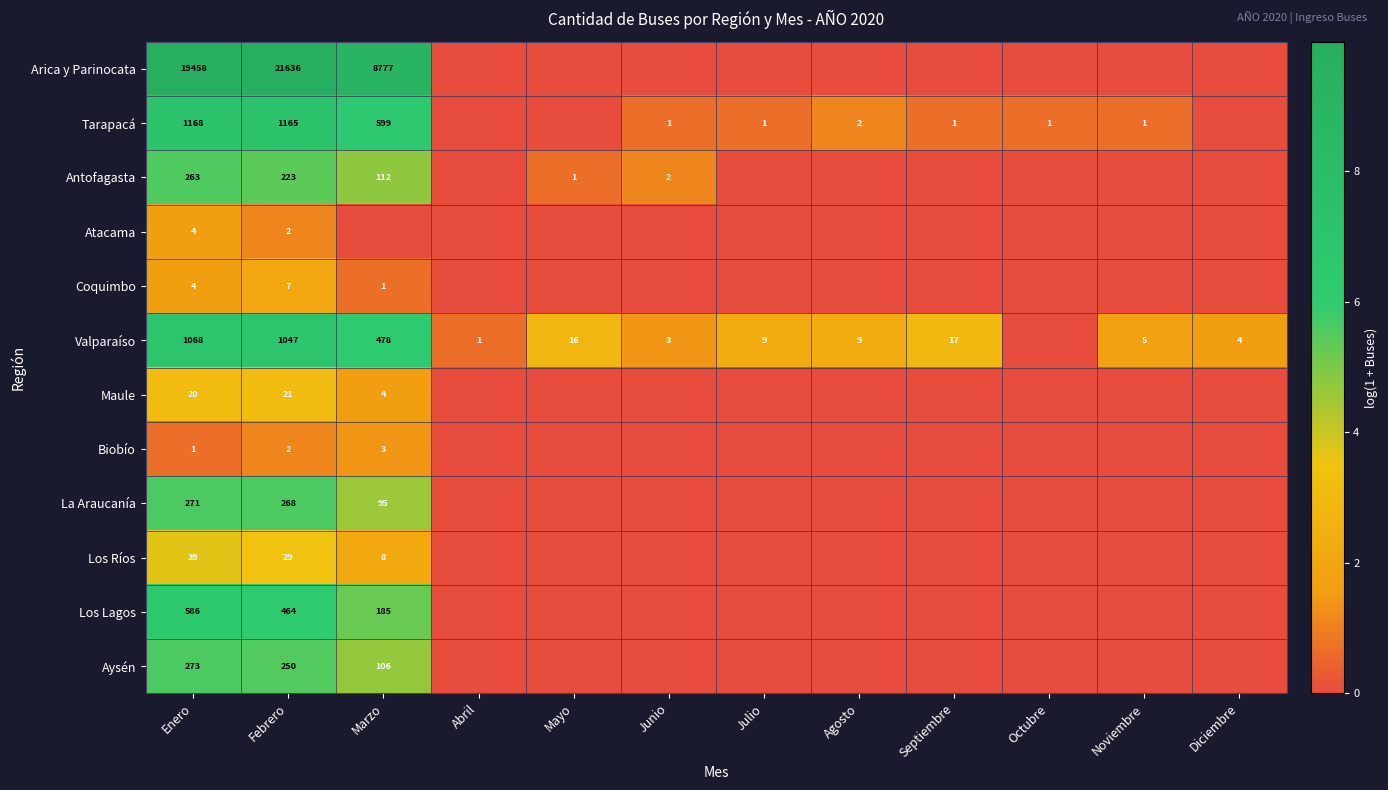

At which category is the sum across all series the highest?

Enero